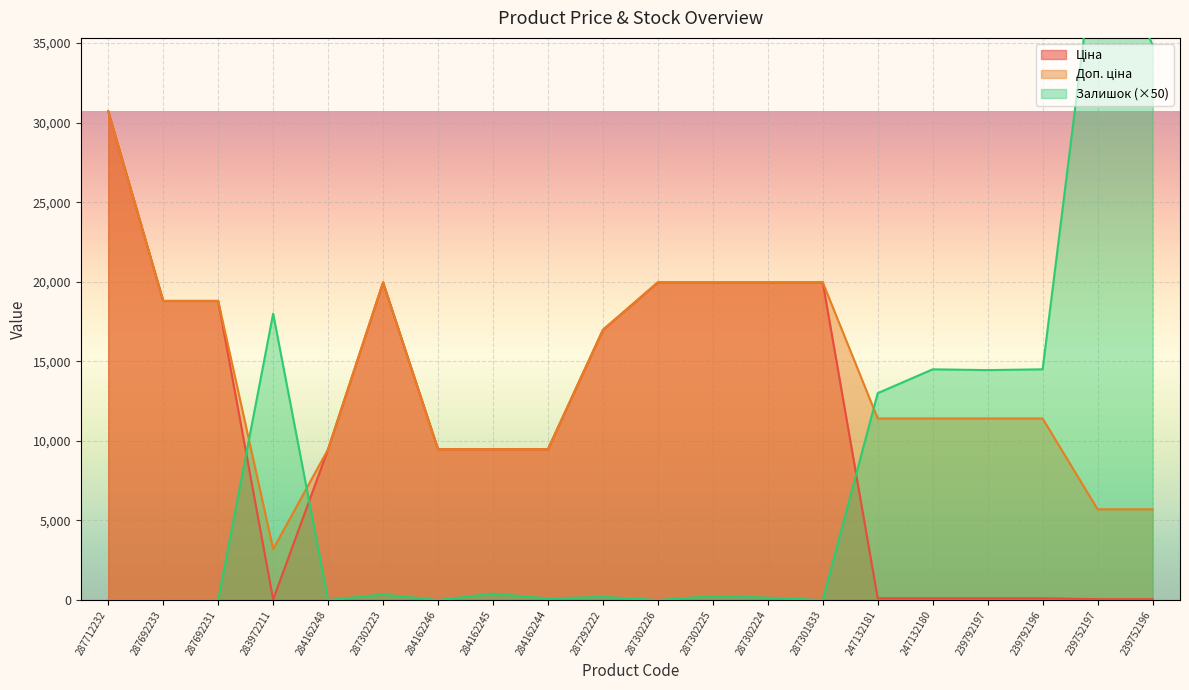

Between 287292222 and 287302226, which is larger?

287302226